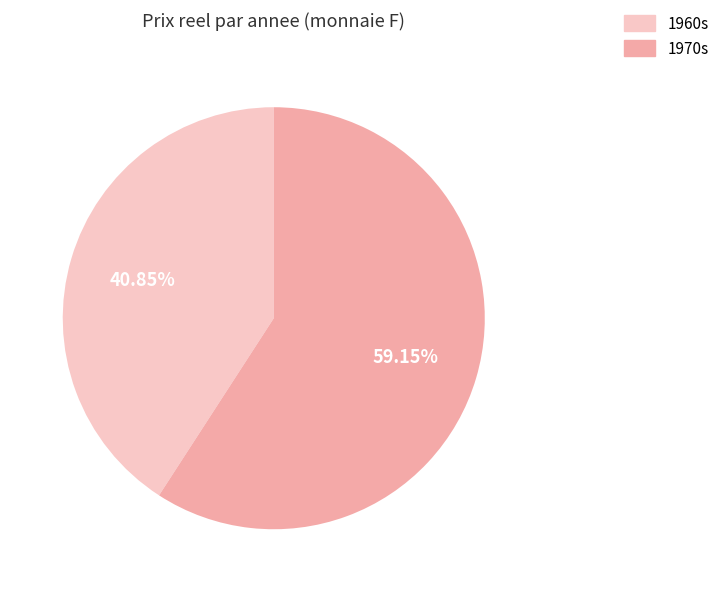

Is there a majority slice in this chart?

Yes